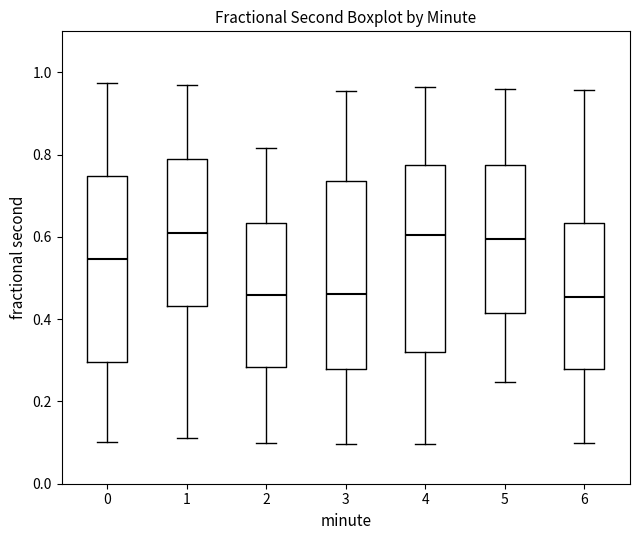

Reading left to right, transcribe this box plot: for each box, give where its median line is, the range the box spans, and where its two whiskers end, as read against the y-axis. The values are not printed on the chart, so give them approximately, as read against the axis.

0: median 0.54, box 0.30 to 0.74, whiskers 0.10 to 0.98
1: median 0.62, box 0.44 to 0.78, whiskers 0.12 to 0.96
2: median 0.46, box 0.28 to 0.64, whiskers 0.10 to 0.82
3: median 0.46, box 0.28 to 0.74, whiskers 0.10 to 0.96
4: median 0.60, box 0.32 to 0.78, whiskers 0.10 to 0.96
5: median 0.60, box 0.42 to 0.78, whiskers 0.24 to 0.96
6: median 0.46, box 0.28 to 0.64, whiskers 0.10 to 0.96